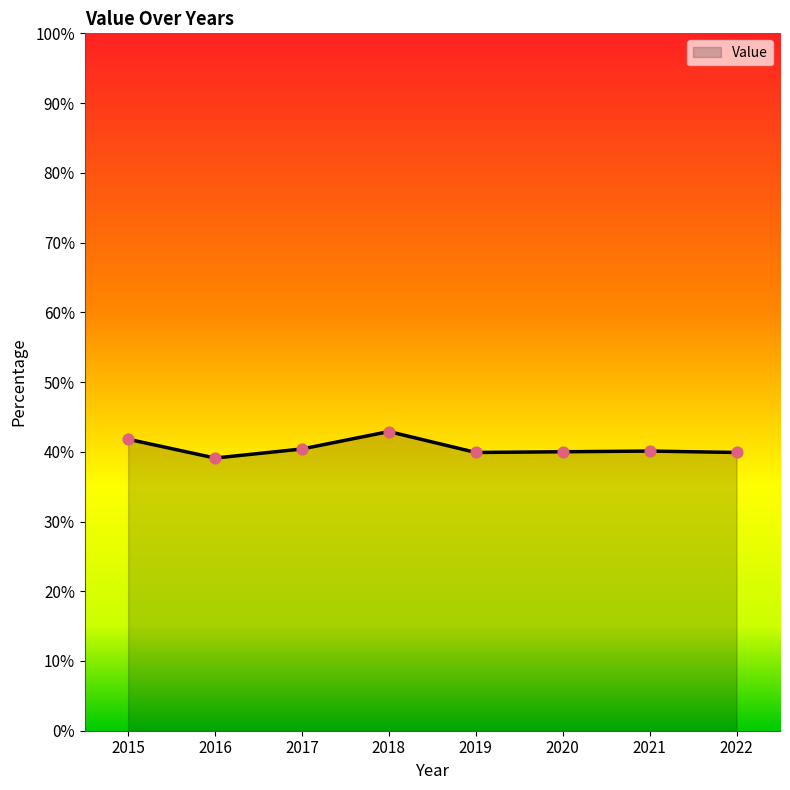

What is the ratio of the value at 2020 to the value at 2016?

1.0